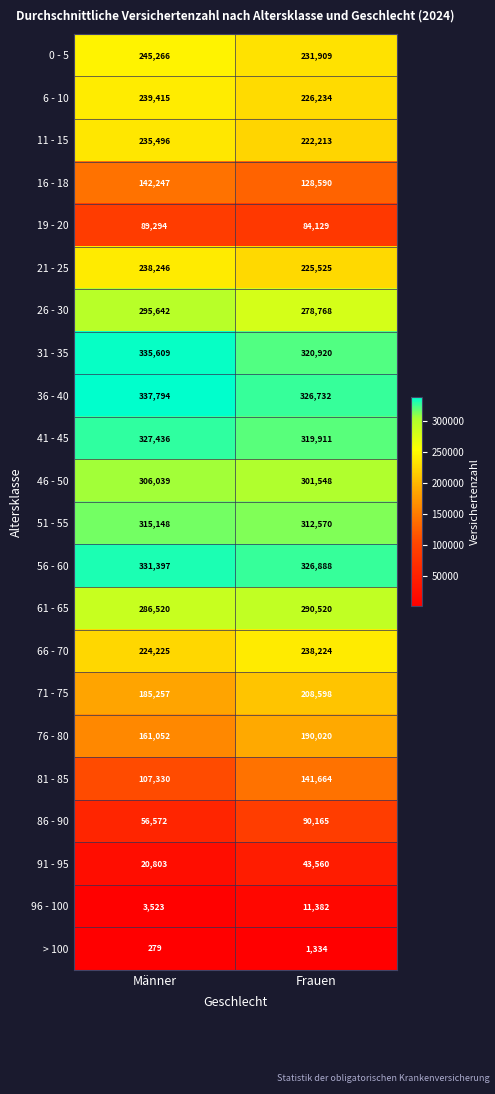

Count the number of categories in the chart.

2